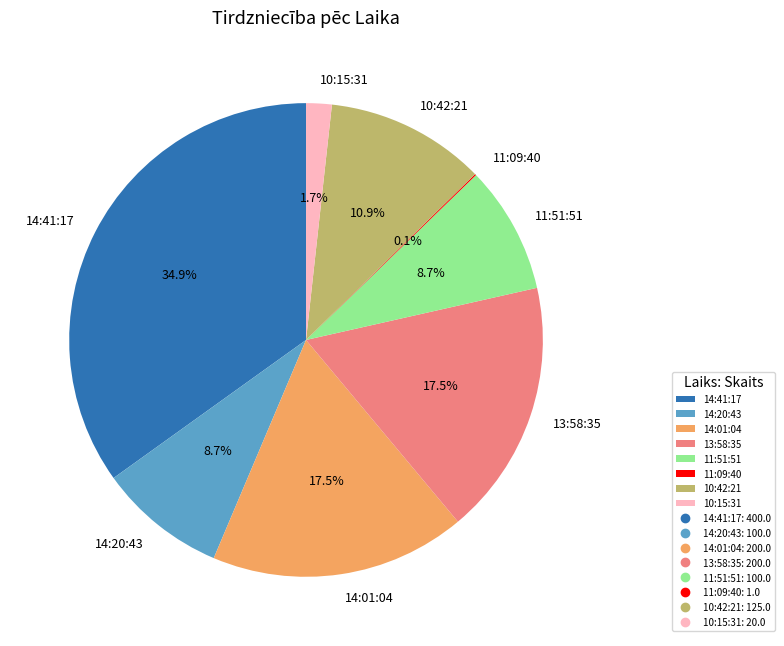

What is the ratio of the value at 13:58:35 to the value at 11:51:51?

2.0